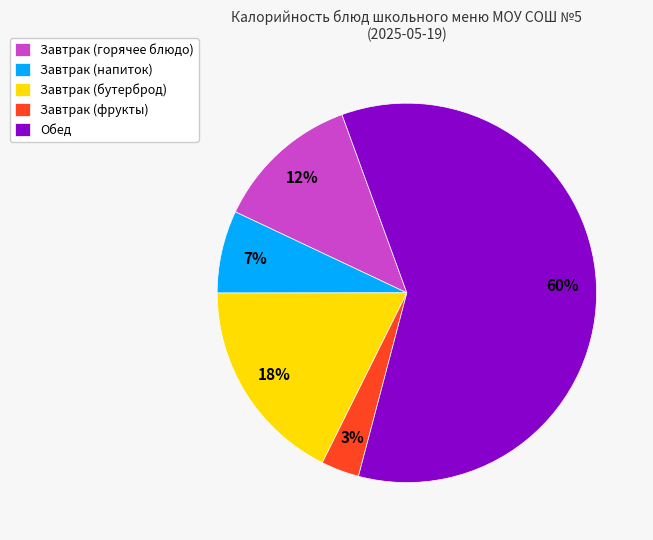

Is it true that Завтрак (фрукты) is 3% of the pie?

True